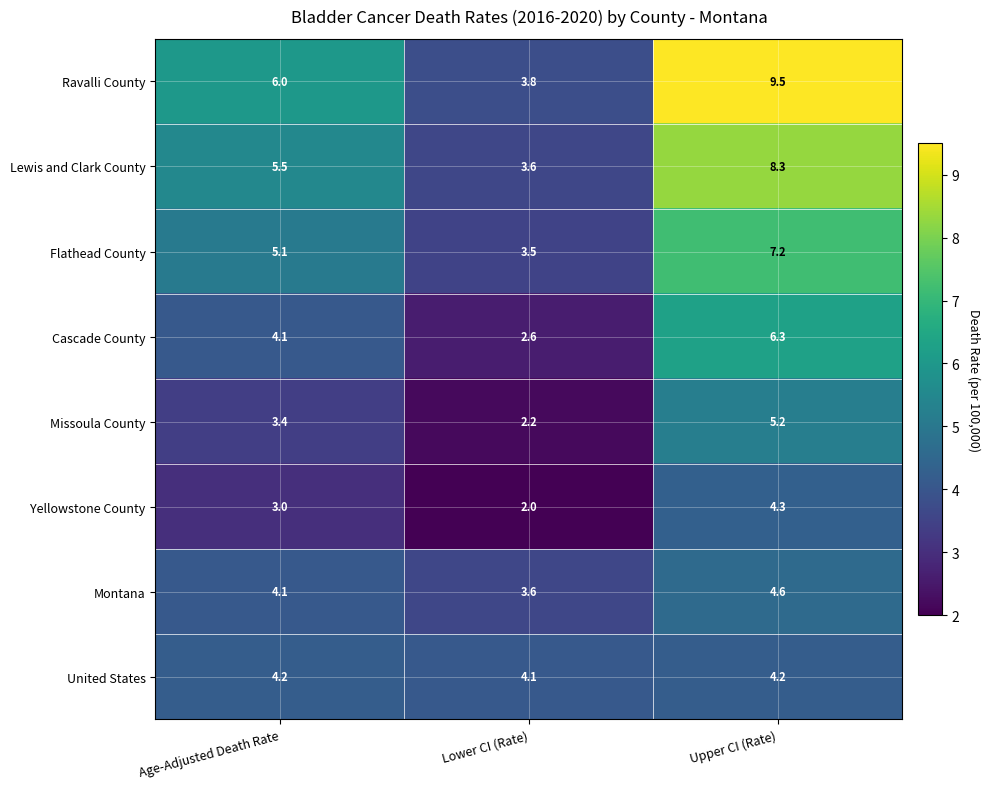

What is the difference between the highest and lowest values at Lower CI (Rate)?

2.1